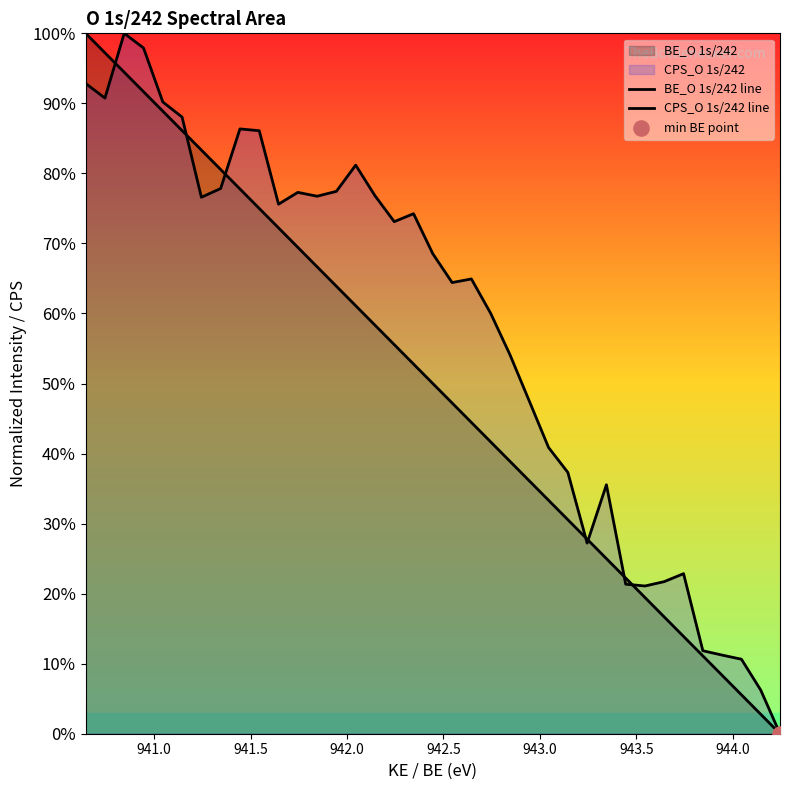

Which series reaches the maximum Y coordinate?

BE_O 1s/242 line